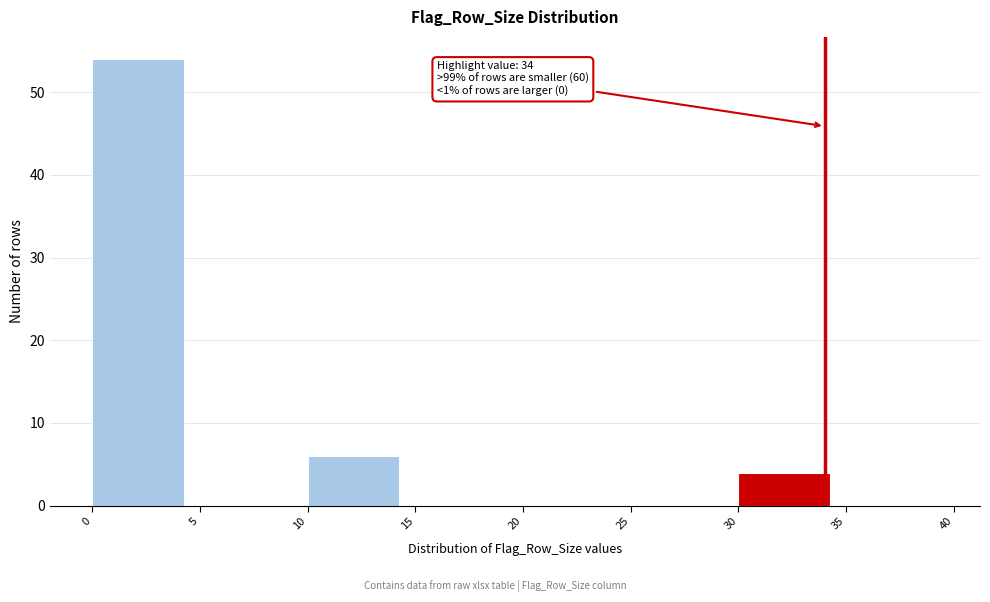

Over which range of the x-axis is the bar tallest?

0 to 5